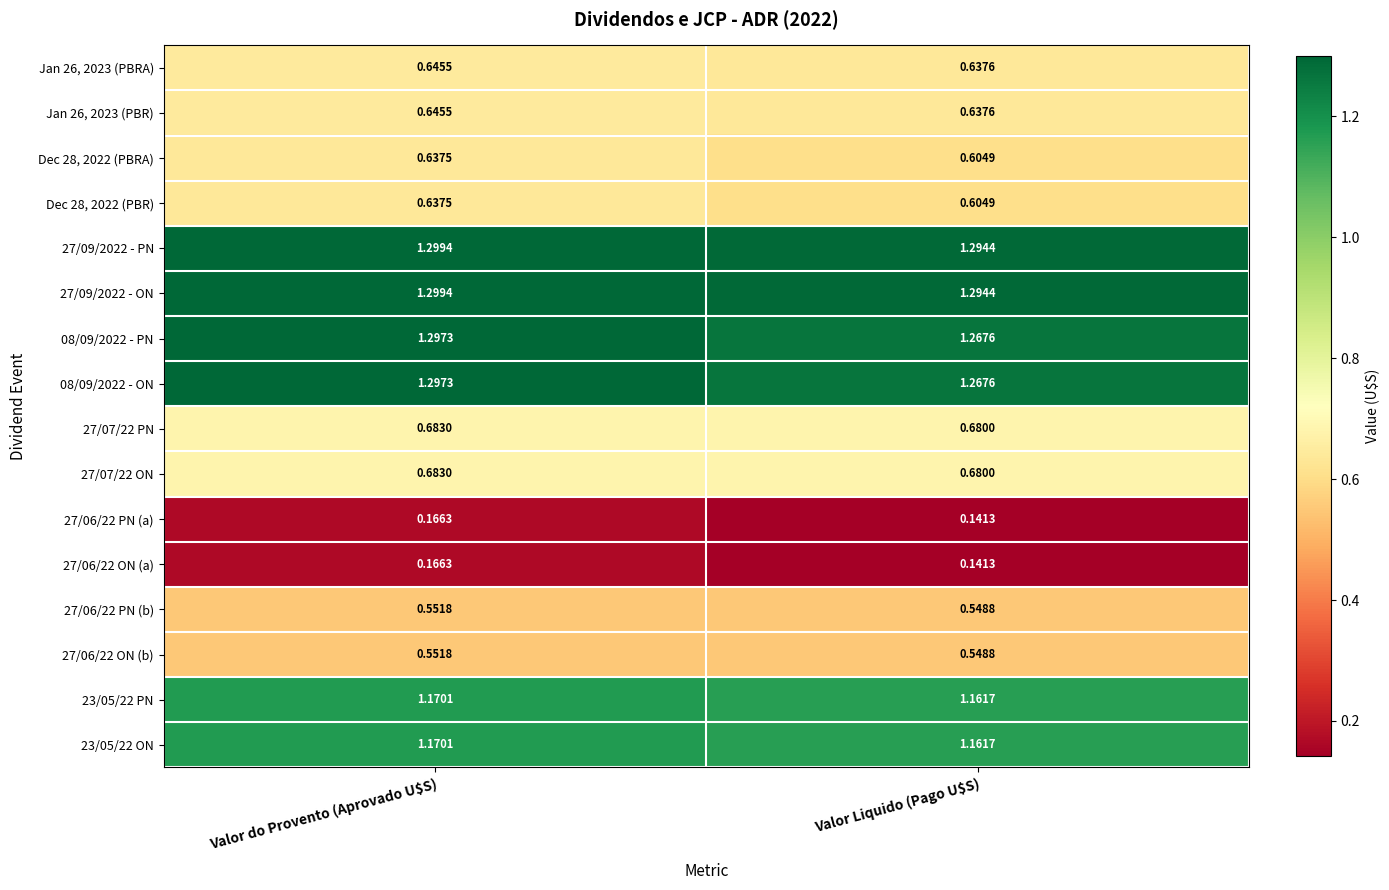

At which label does 27/07/22 ON reach its minimum?

Valor Liquido (Pago U$S)